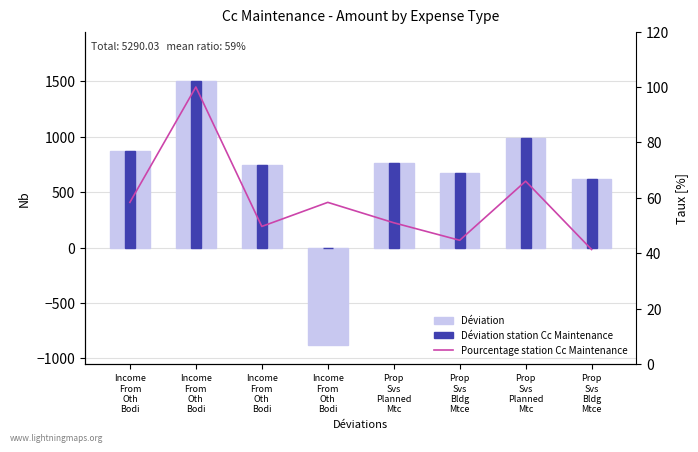

What is the value of the Déviation station Cc Maintenance bar at the 7th from the left?

765.0